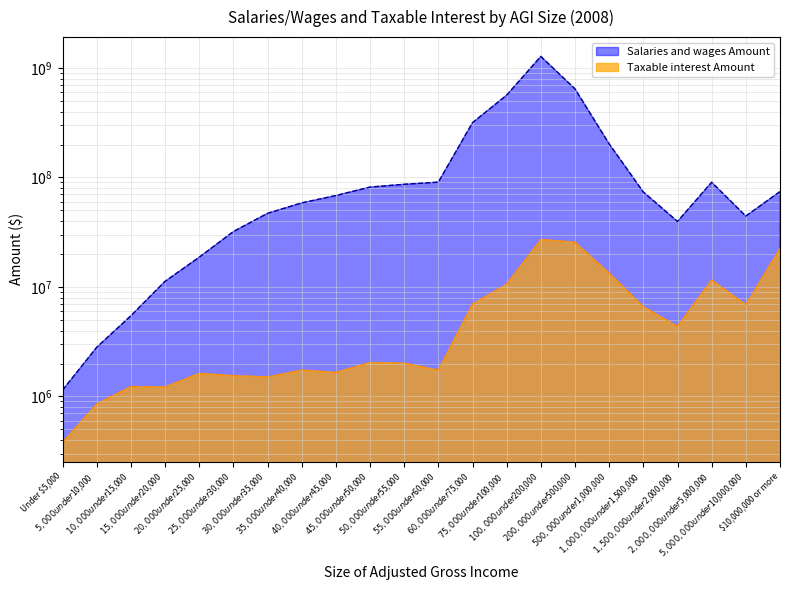

Where is the first local maximum for Taxable interest Amount?

$10,000 under $15,000